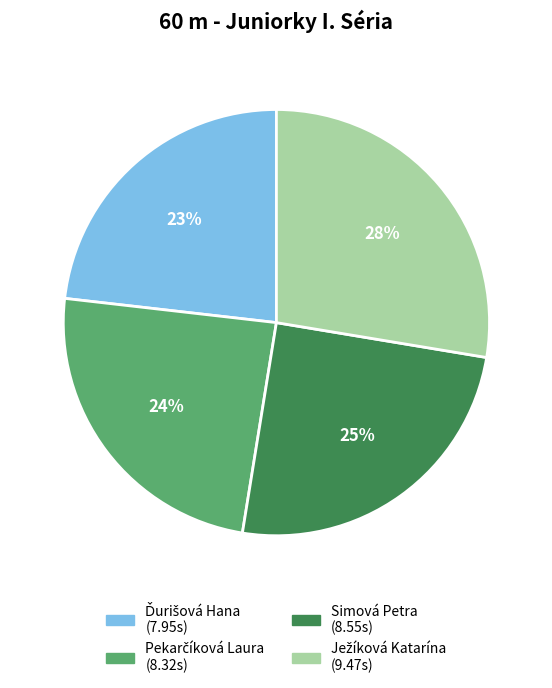

To the nearest percent, what is the average slice percentage?

25%